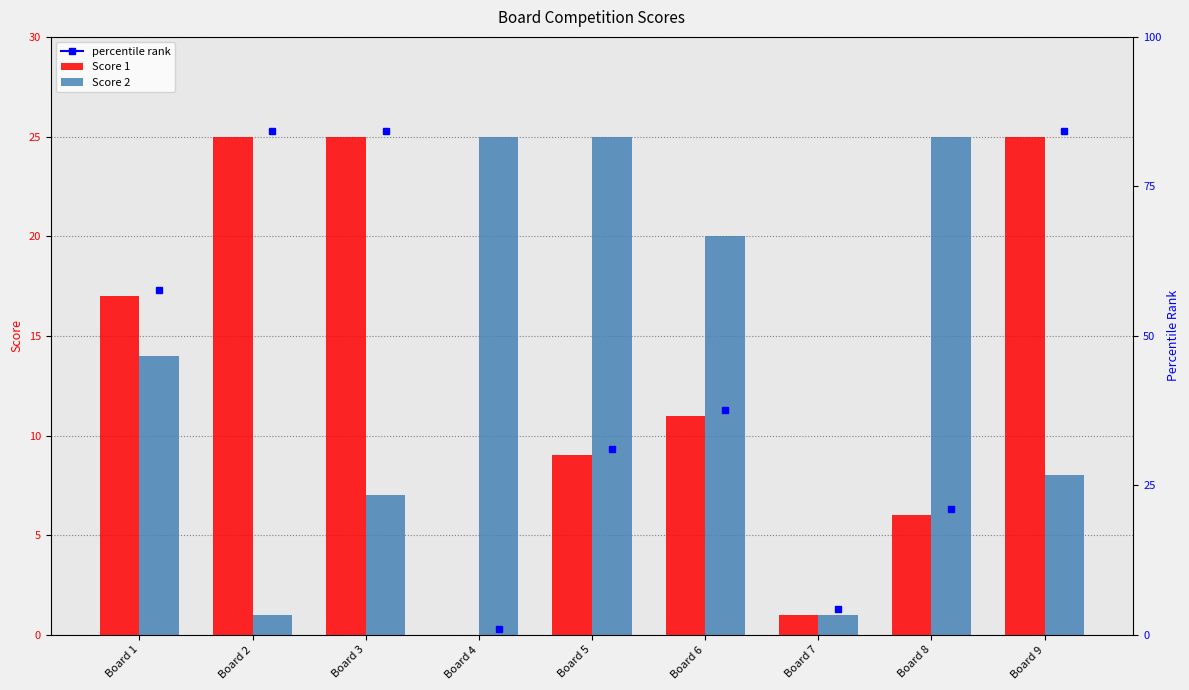

Is it true that Score 2 equals 25 at Board 4?

True